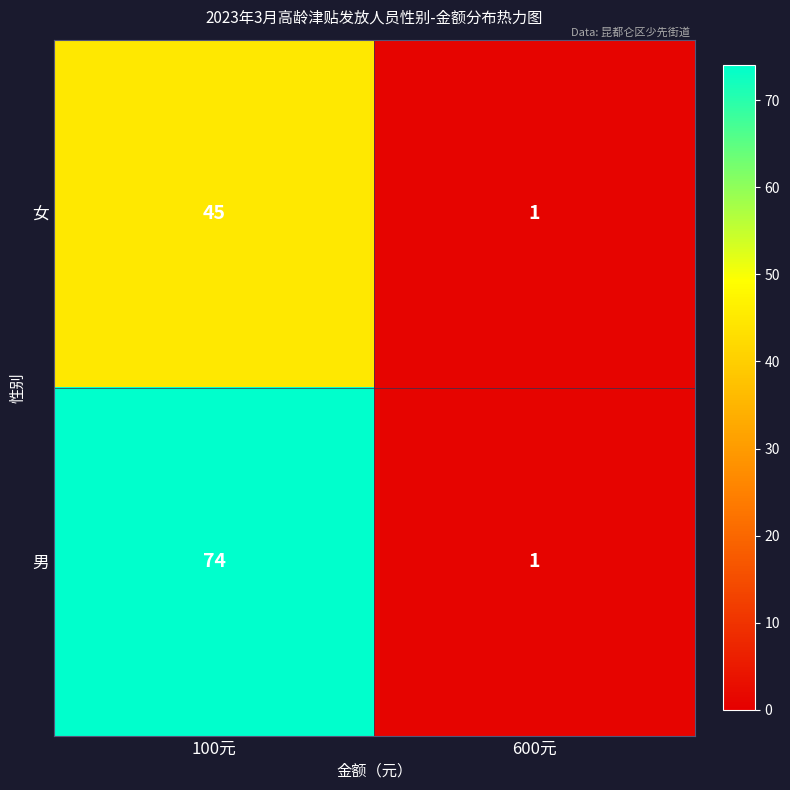

What is the difference between the 男 values at 600元 and 100元?

73